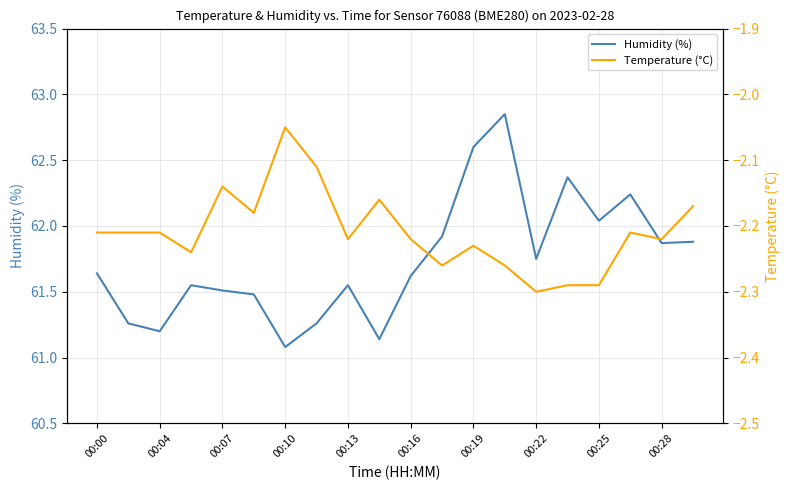

What is the total value across all series at 00:00?

59.4